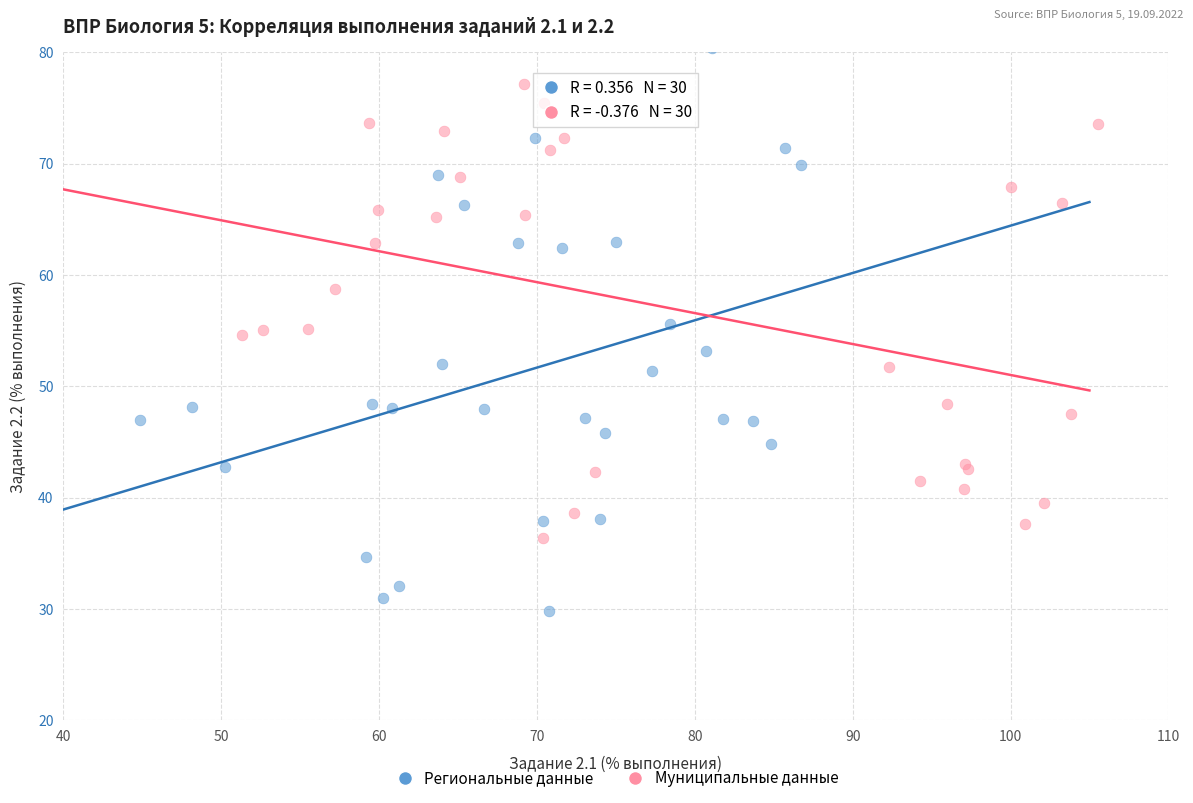

Which series has the largest Y range (max minus min)?

Региональные данные